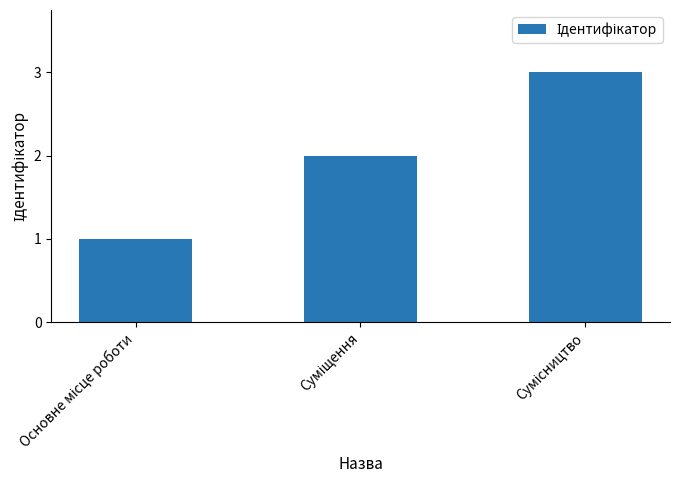

What is the sum of all values?

6